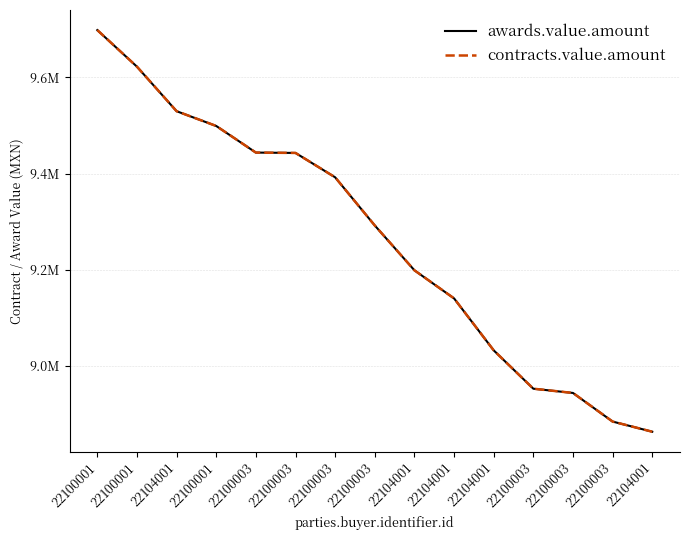

Is the value of awards.value.amount at 22104001 greater than the value of contracts.value.amount at 22104001?

No